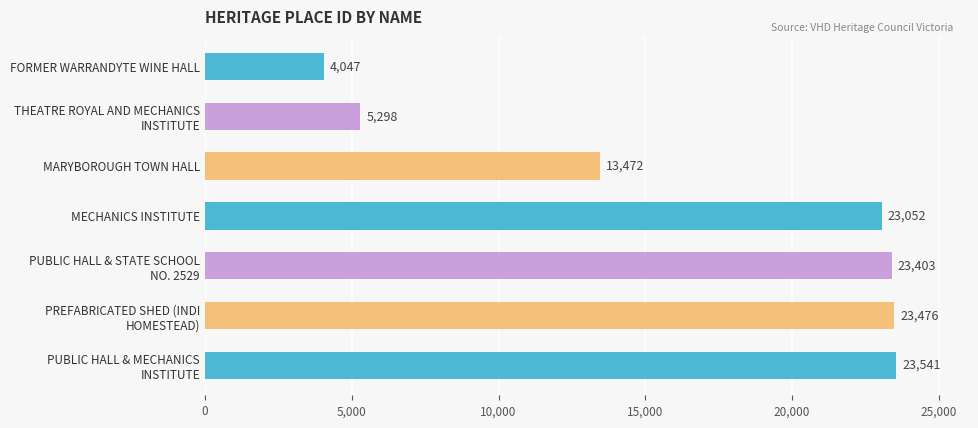

Where is the data nearest to the value 13794?

MARYBOROUGH TOWN HALL